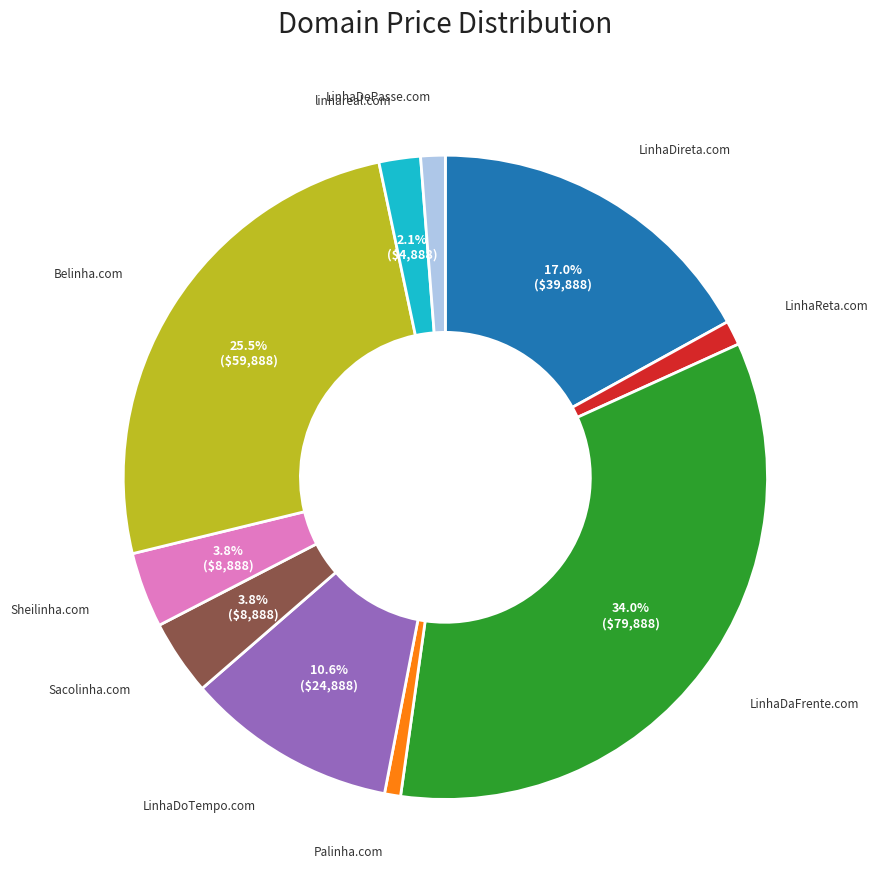

How many slices are in this pie chart?

10